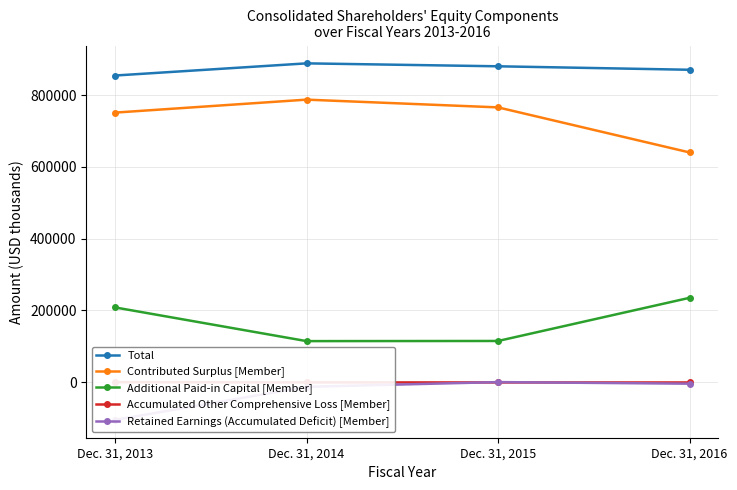

What is the value of the Accumulated Other Comprehensive Loss [Member] point at the 2nd from the left?

-838